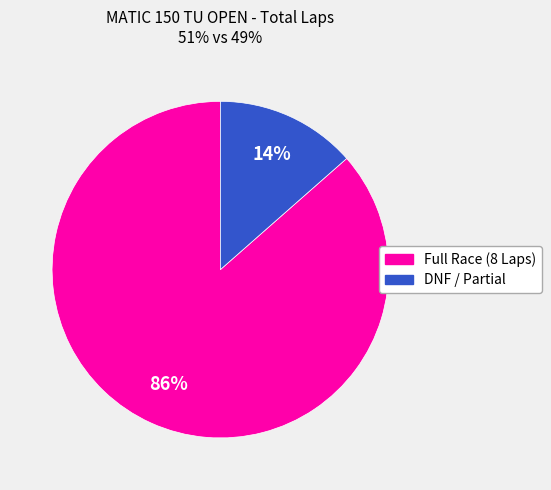

Is there a majority slice in this chart?

Yes